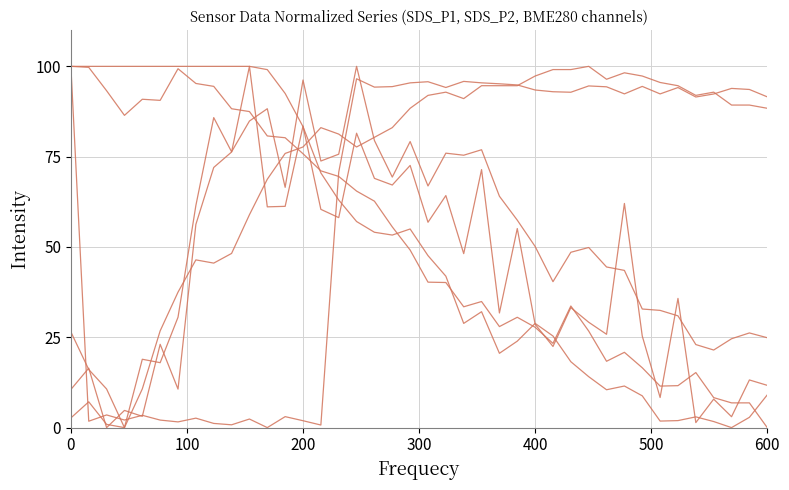

Reading left to right, list all the values displayed in this chart.

SDS_P1: 10.6	16.5	0.0	4.8	3.1	23.1	10.7	56.3	72.0	76.3	100.0	61.1	61.3	83.5	60.4	58.1	81.5	69.0	67.2	72.6	56.8	64.2	48.2	71.4	31.7	55.1	28.6	22.5	33.2	29.2	25.8	62.0	25.3	8.3	35.8	1.4	7.9	3.0	13.2	11.7
SDS_P2: 26.5	16.1	10.7	0.0	18.9	18.0	30.6	61.5	85.8	76.3	84.9	88.3	66.5	96.2	73.8	75.7	100.0	79.5	69.3	79.2	66.9	76.0	75.4	76.9	64.0	57.4	50.1	40.4	48.5	49.9	44.5	43.5	32.8	32.5	30.9	23.0	21.5	24.6	26.2	24.9
BME280_temperature: 2.7	7.1	0.9	0.0	10.7	26.8	37.5	46.4	45.5	48.2	58.9	68.8	75.9	77.7	83.0	81.2	77.7	80.4	83.0	88.4	92.0	92.9	91.1	94.6	94.6	94.6	97.3	99.1	99.1	100.0	96.4	98.2	97.3	95.5	94.6	92.0	92.9	89.3	89.3	88.4
BME280_humidity: 100.0	100.0	100.0	100.0	100.0	100.0	100.0	100.0	100.0	100.0	100.0	99.1	92.5	83.3	70.5	63.0	57.1	54.1	53.3	55.0	47.6	41.9	28.8	32.1	20.6	23.9	28.8	25.4	18.2	14.1	10.5	11.5	8.8	1.8	1.9	3.0	1.7	0.0	2.8	9.1
BME280_pressure: 100.0	99.7	93.3	86.4	90.9	90.6	99.3	95.3	94.5	88.3	87.5	80.7	80.2	75.8	71.1	69.5	65.5	62.7	55.6	49.2	40.3	40.2	33.4	34.9	28.0	30.5	27.8	23.3	33.7	26.7	18.4	20.8	16.6	11.5	11.6	15.2	8.3	6.8	6.8	0.0
Samples: 100.0	1.8	3.5	2.1	3.4	2.1	1.6	2.6	1.2	0.8	2.4	0.0	3.0	1.9	0.7	70.7	96.6	94.3	94.4	95.4	95.7	94.2	95.8	95.4	95.2	94.9	93.5	93.0	92.8	94.6	94.3	92.4	94.5	92.4	94.1	91.5	92.4	93.9	93.6	91.6